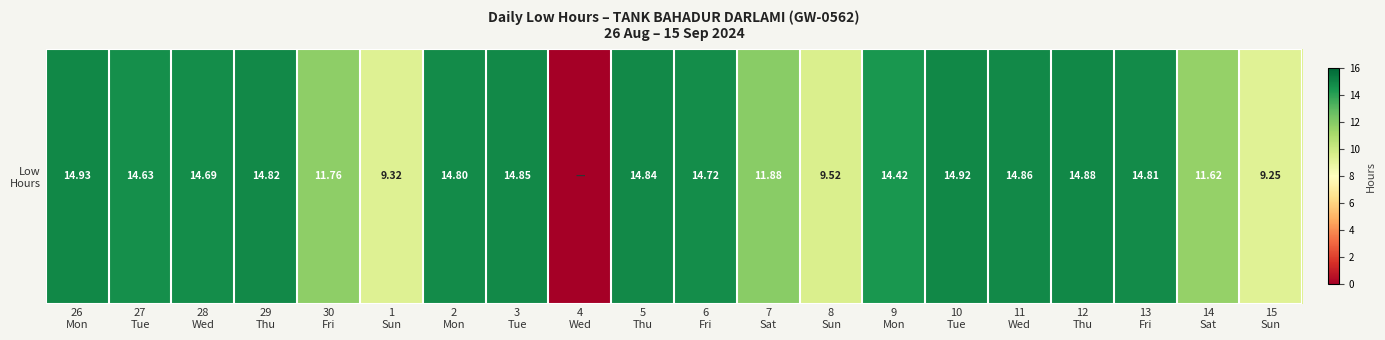

Between 2
Mon and 12
Thu, which is larger?

12
Thu